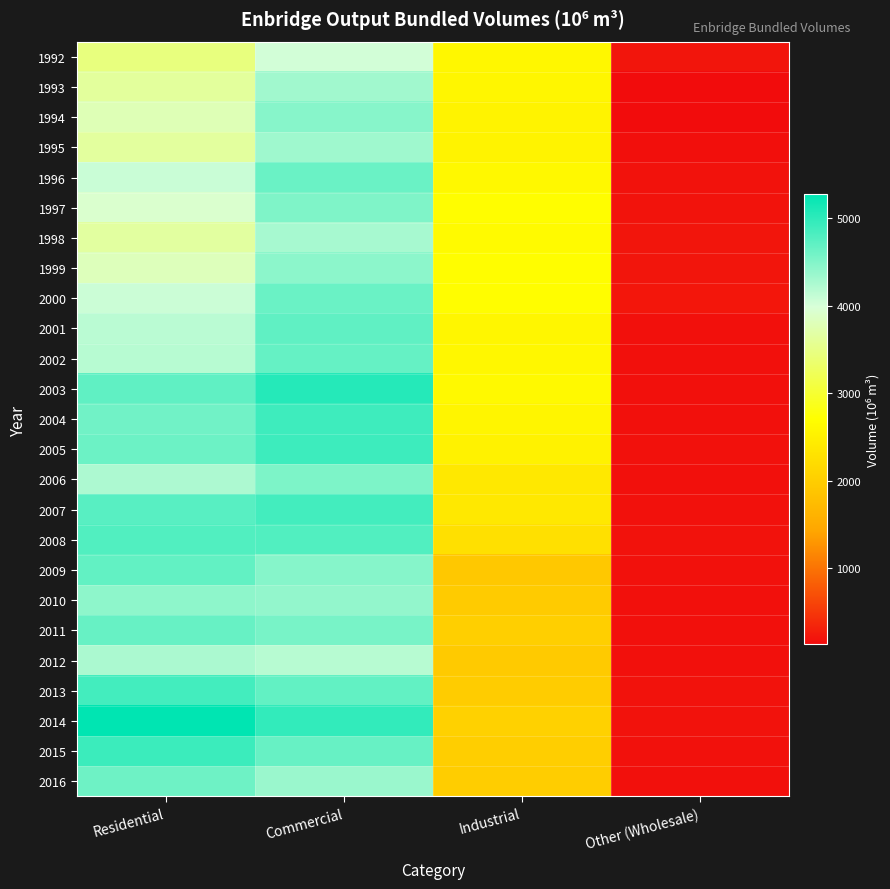

Rank the series by their maximum value, from lowest to highest.

1992, 2012, 1998, 1993, 1995, 2010, 1999, 1994, 1997, 2006, 2016, 2000, 1996, 2011, 2002, 2009, 2001, 2008, 2013, 2007, 2004, 2005, 2015, 2003, 2014